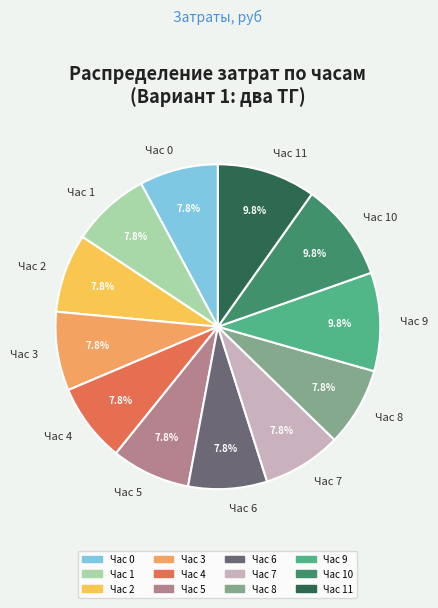

Between Час 11 and Час 5, which is larger?

Час 11